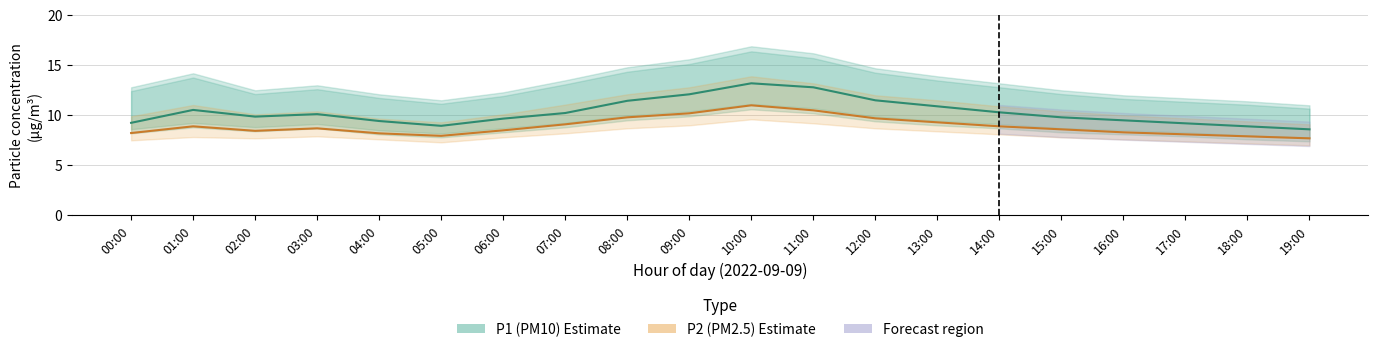

How many distinct data groups are displayed?

2